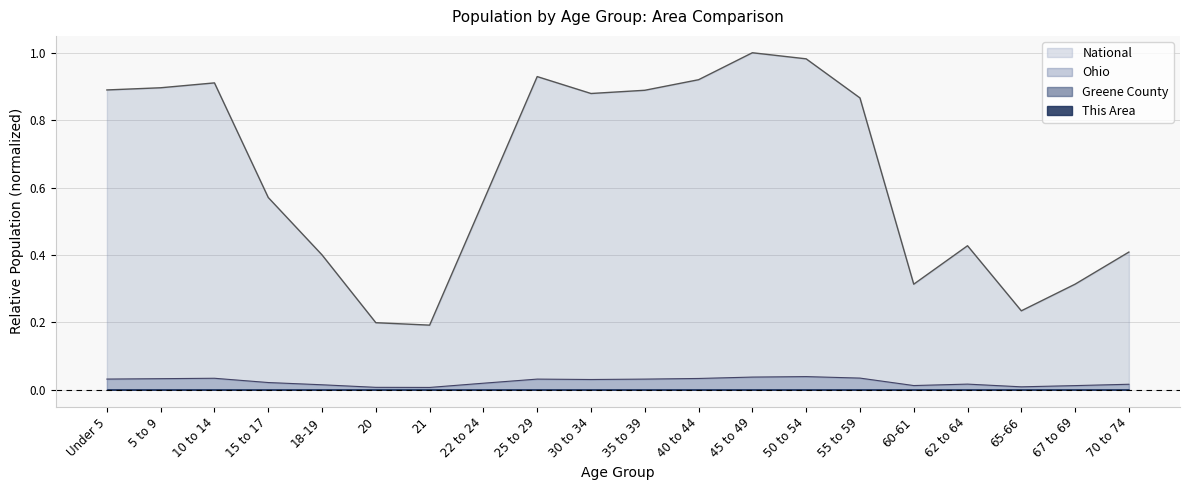

What is the label of the 20th point from the right?

Under 5